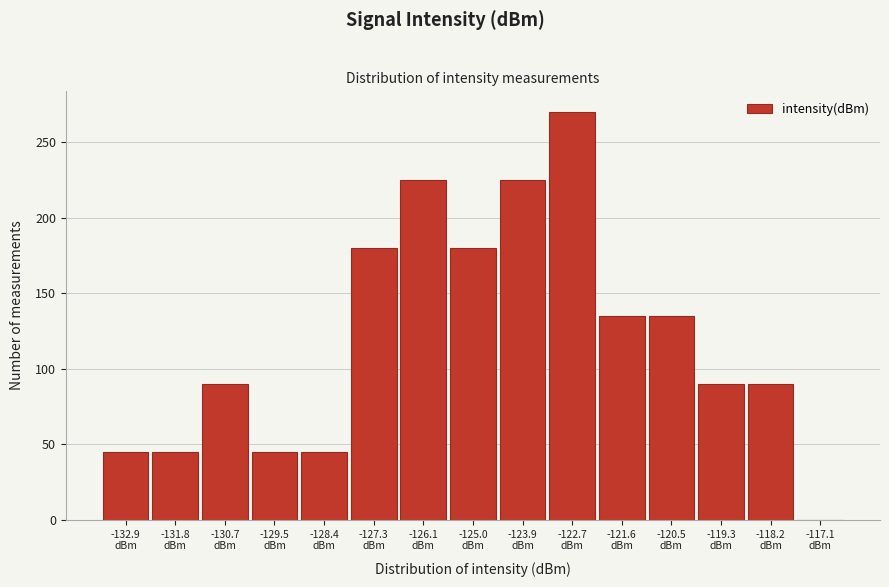

Reading left to right, transcribe this chart: for each bar, give the range it covers on the x-axis and its height. Neither the bar edges nor the heights are printed on the chart, so give them approximately, as read against the axes.

-133.4 to -132.4: 45
-132.4 to -131.2: 45
-131.2 to -130.0: 90
-130.0 to -129.0: 45
-129.0 to -127.8: 45
-127.8 to -126.6: 180
-126.6 to -125.6: 225
-125.6 to -124.4: 180
-124.4 to -123.2: 225
-123.2 to -122.2: 270
-122.2 to -121.0: 135
-121.0 to -119.8: 135
-119.8 to -118.8: 90
-118.8 to -117.6: 90
-117.6 to -116.4: 0